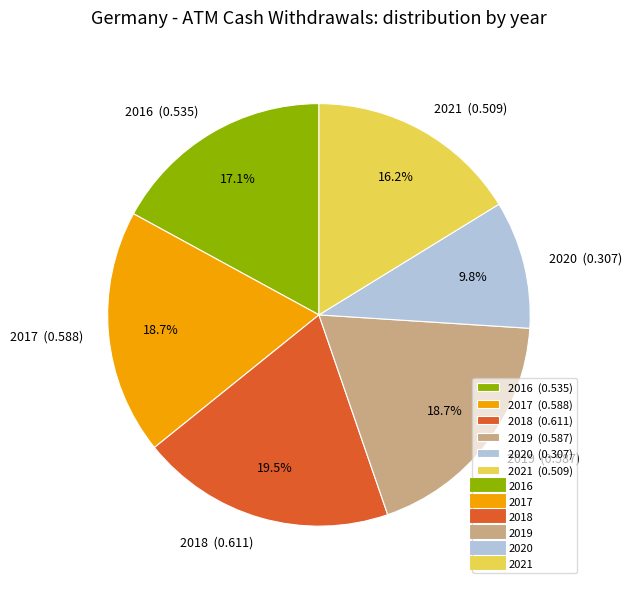

To the nearest percent, what is the combined percentage of 2017 and 2016?

36%